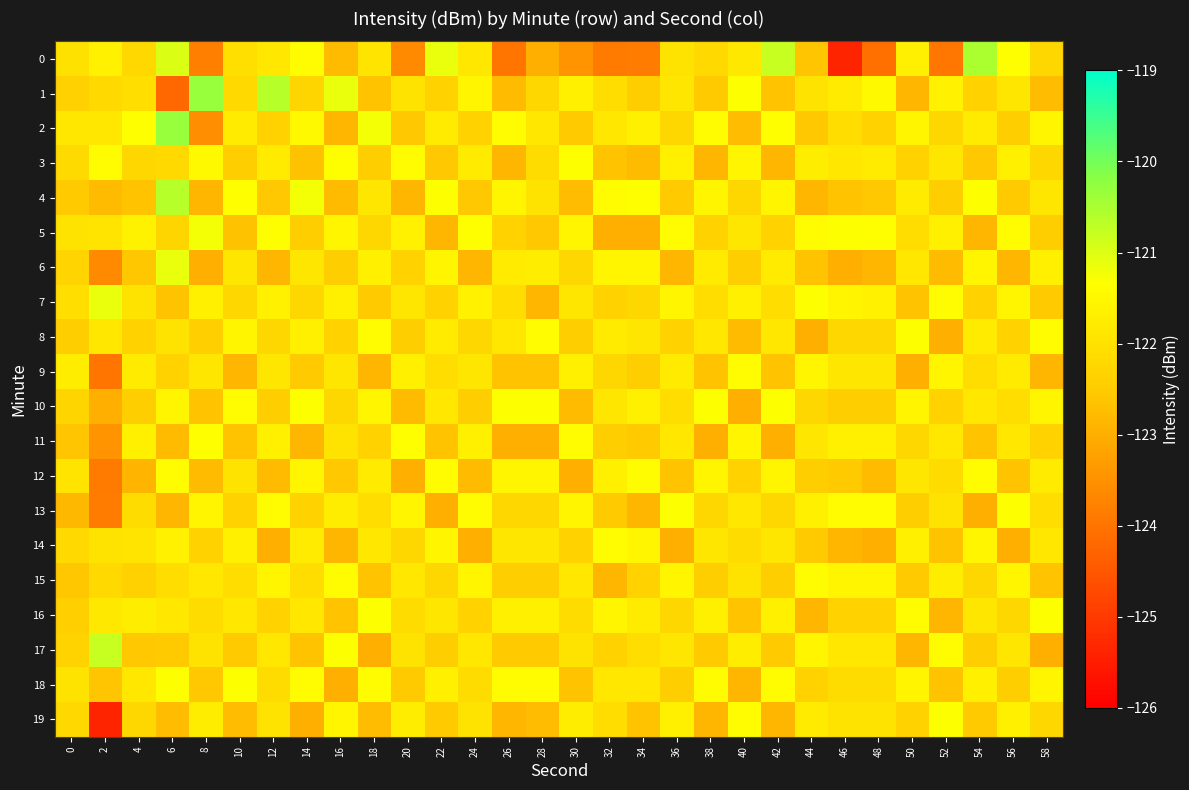

What is the total value across all series at 52?

-2443.6